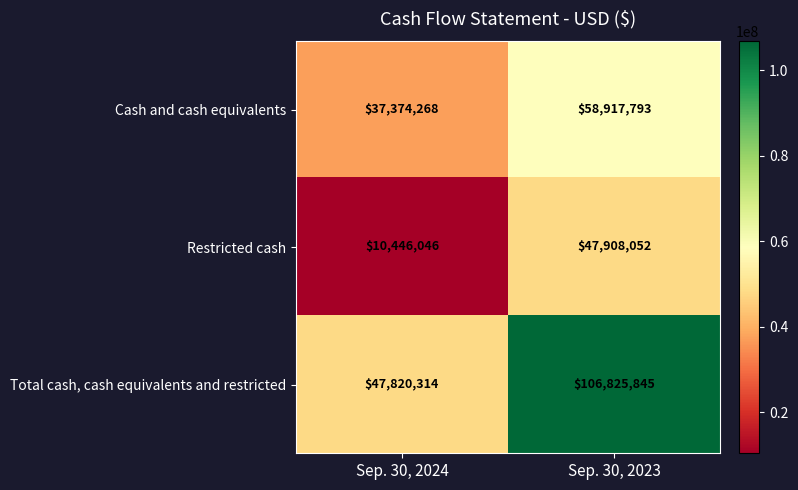

What is the minimum value shown in the chart?

10446046